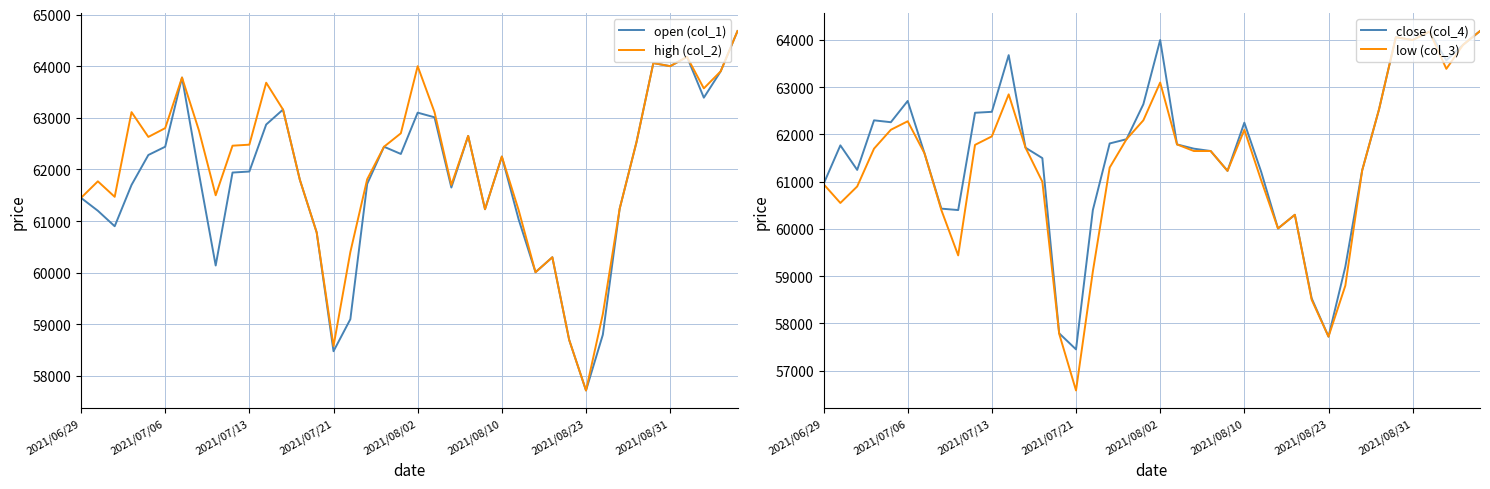

Which series has the largest total across all categories?

high (col_2)